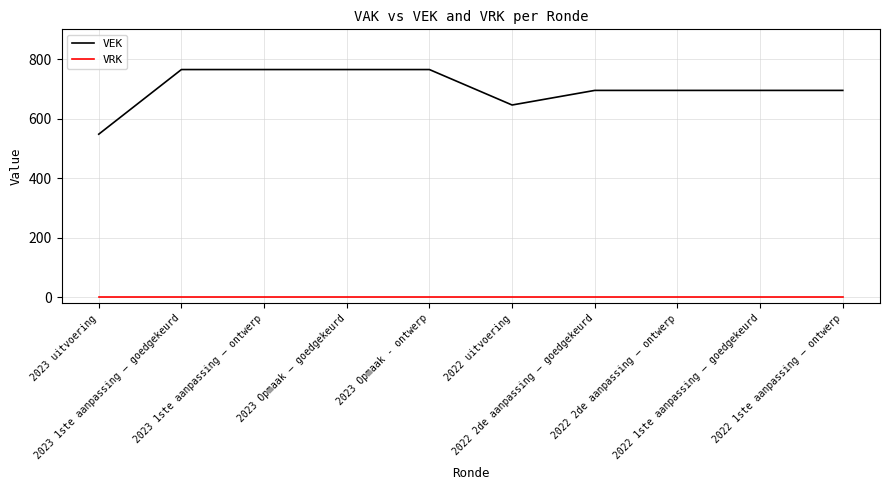

Between 2023 1ste aanpassing – ontwerp and 2022 2de aanpassing – ontwerp, which series saw the biggest shift?

VEK